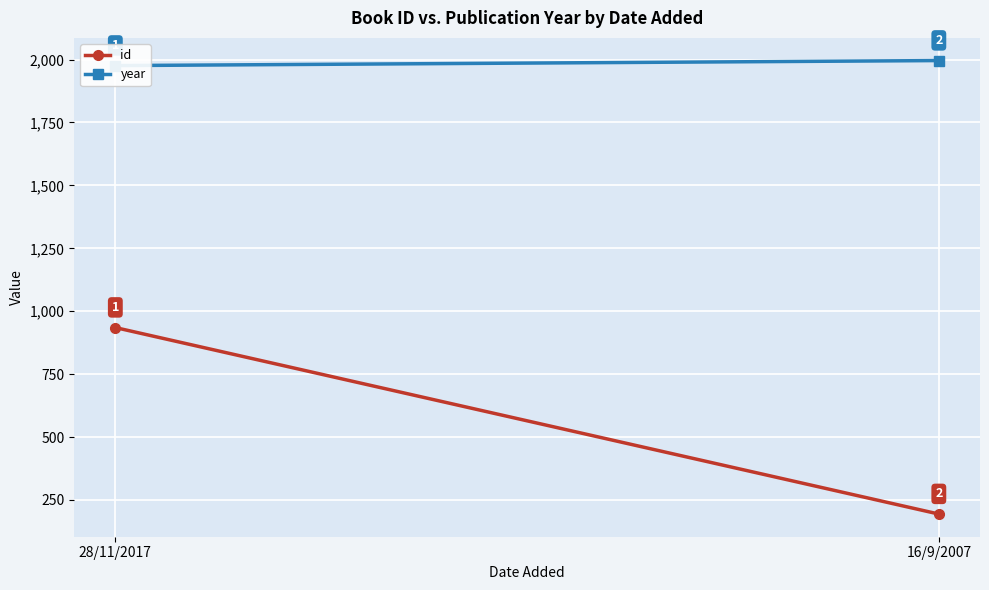

List the series in order of their overall mean, lowest first.

id, year